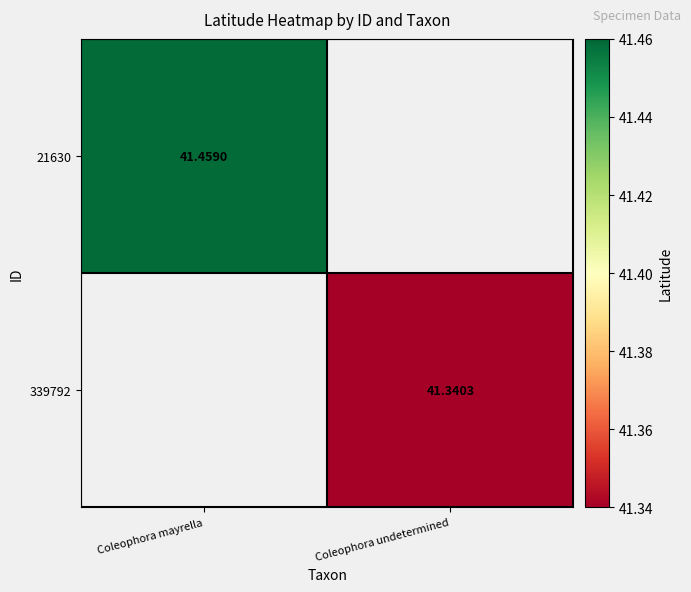

What value does the 21630 series have at Coleophora mayrella?

41.5